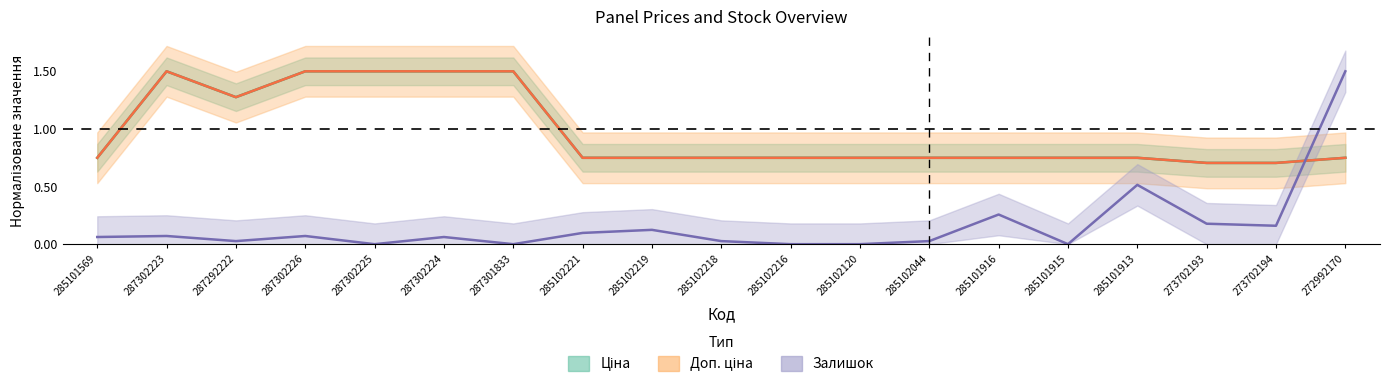

Rank the series by their maximum value, from lowest to highest.

Ціна, Залишок, Доп. ціна